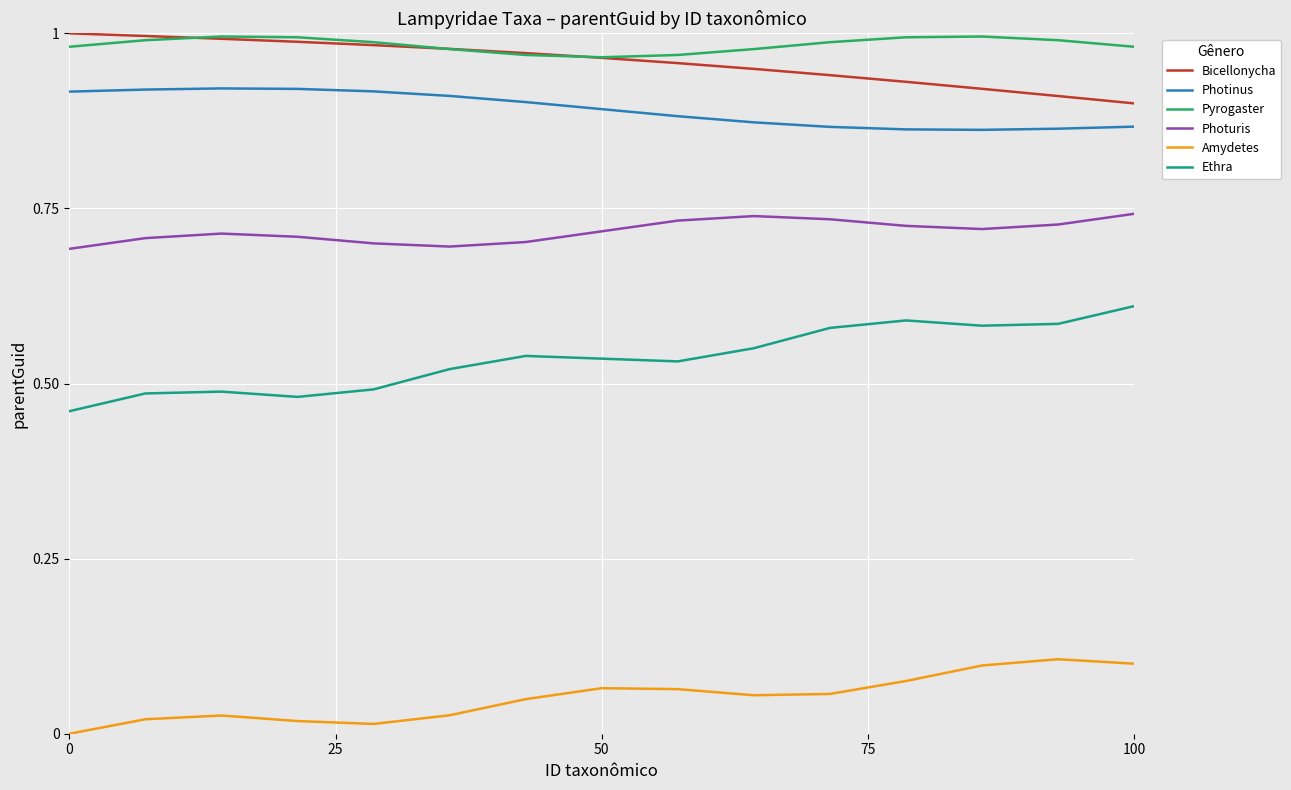

How many distinct data groups are displayed?

6